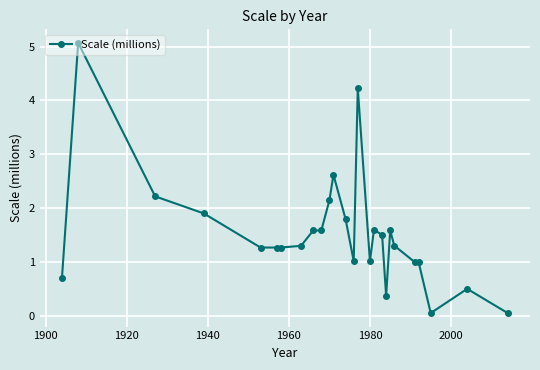

What is the value of the 10th point from the left?

1.6